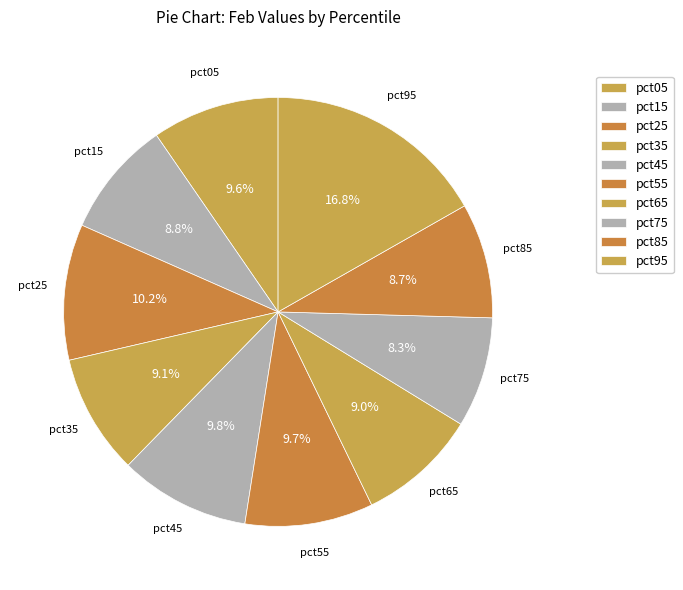

To the nearest percent, what portion does pct75 represent?

8%